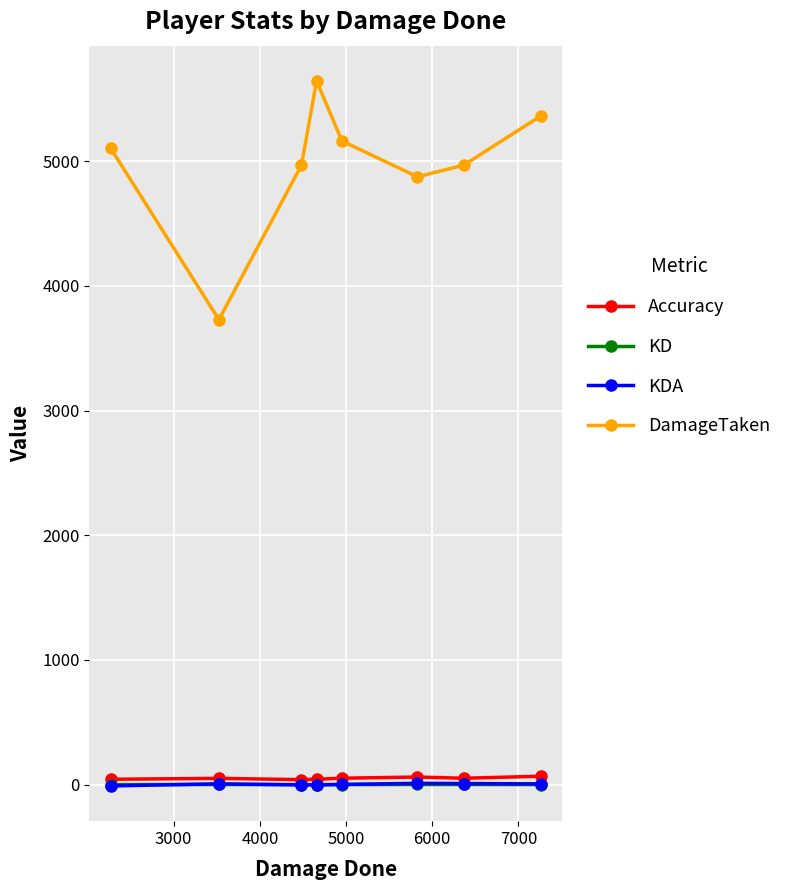

Which series has the largest total across all categories?

DamageTaken